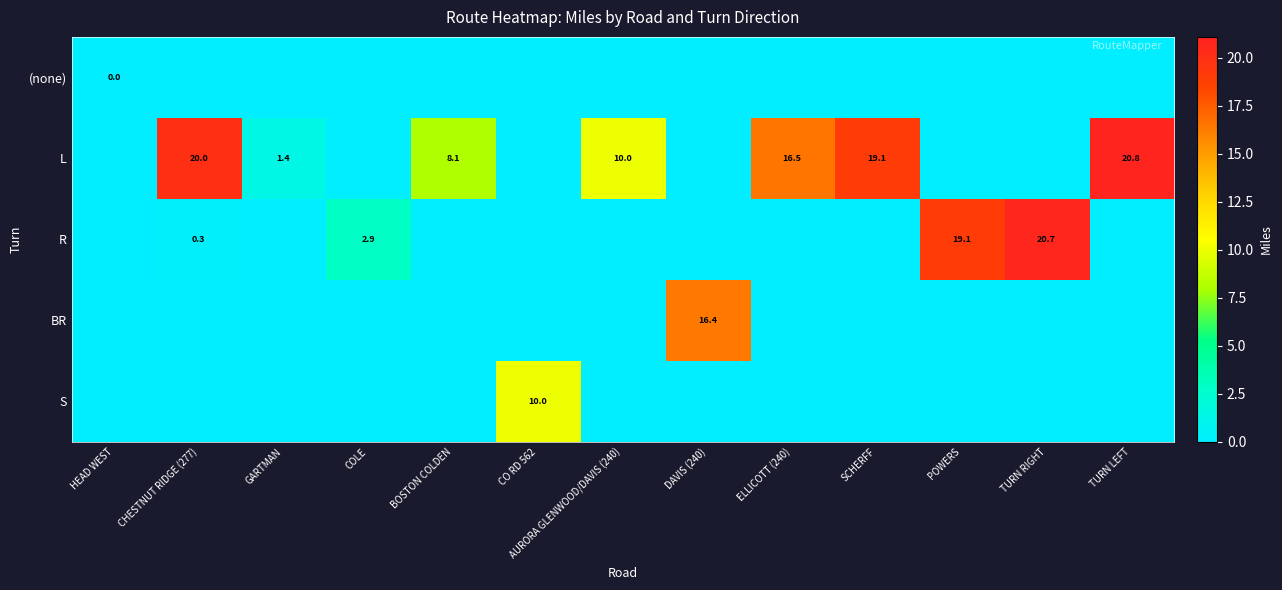

True or false: L has a value of 19.1 at SCHERFF.

True